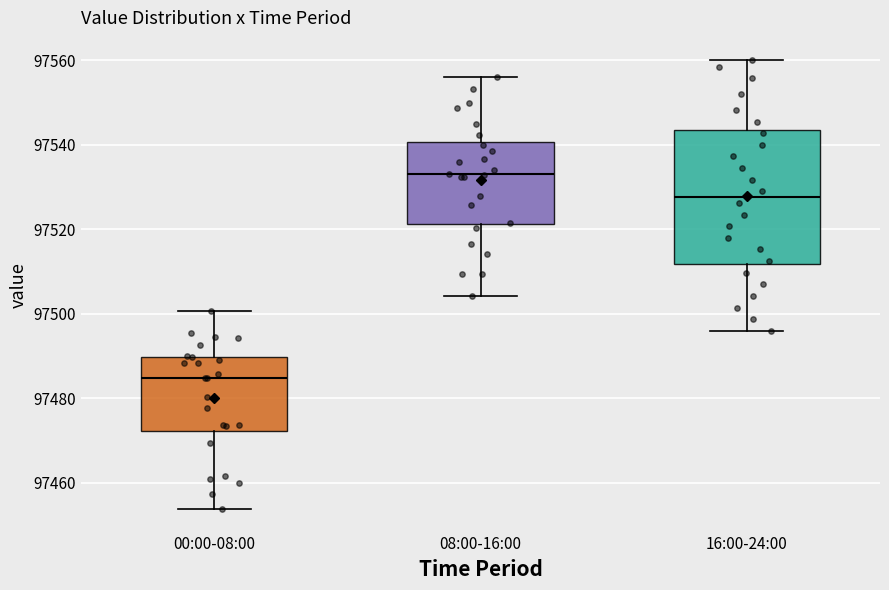

Which box has the highest median line?

08:00-16:00